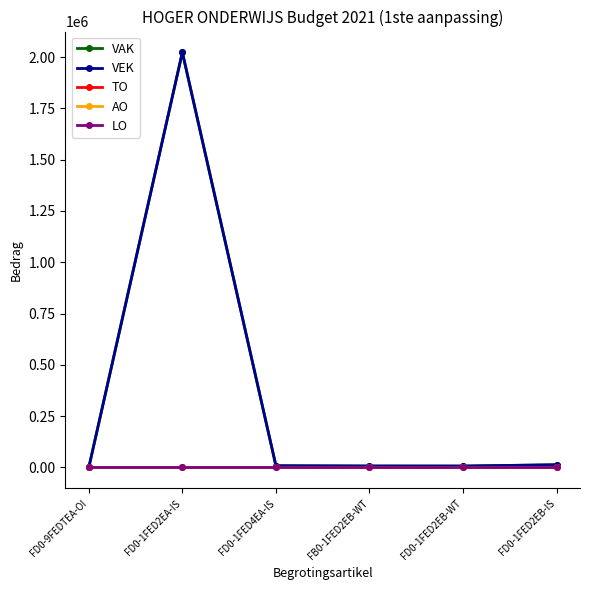

Does the chart have visible grid lines?

No